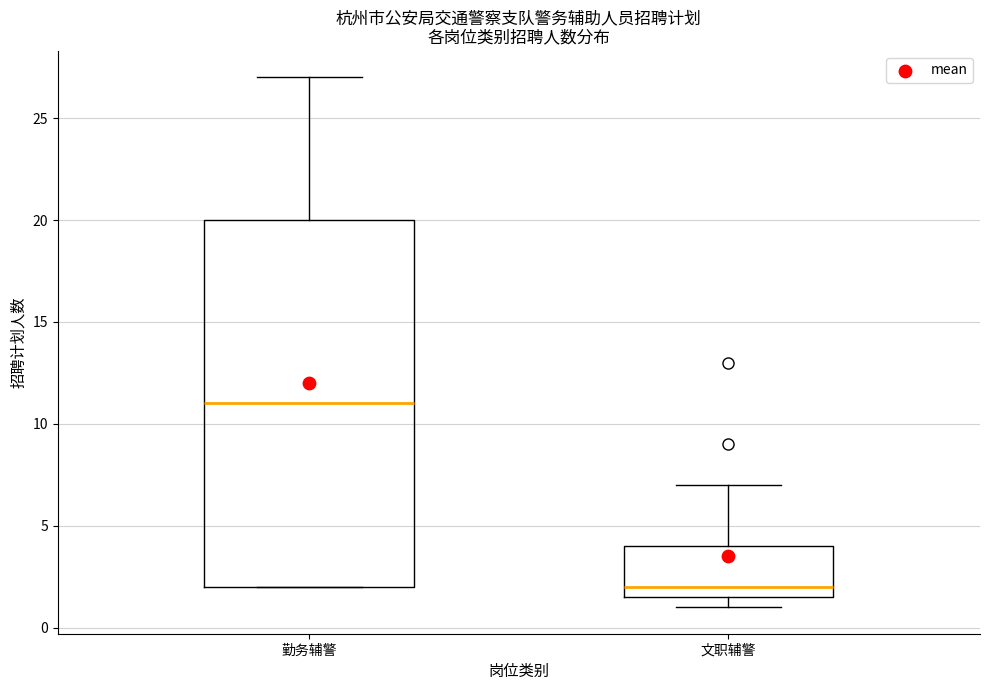

Where does the median line of the box for 文职辅警 sit on the y-axis? The values are not printed on the chart, so give them approximately, as read against the axis.

2.0